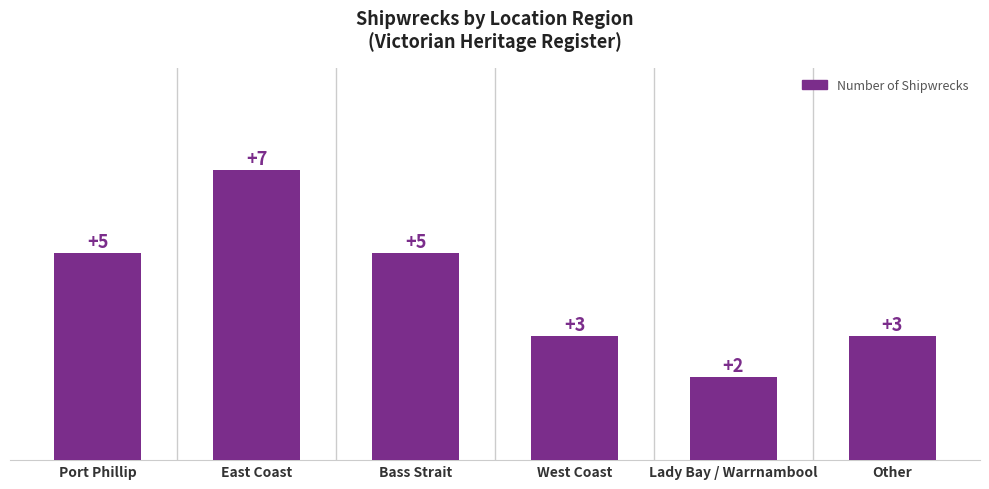

True or false: the data shows 5 at Port Phillip.

True